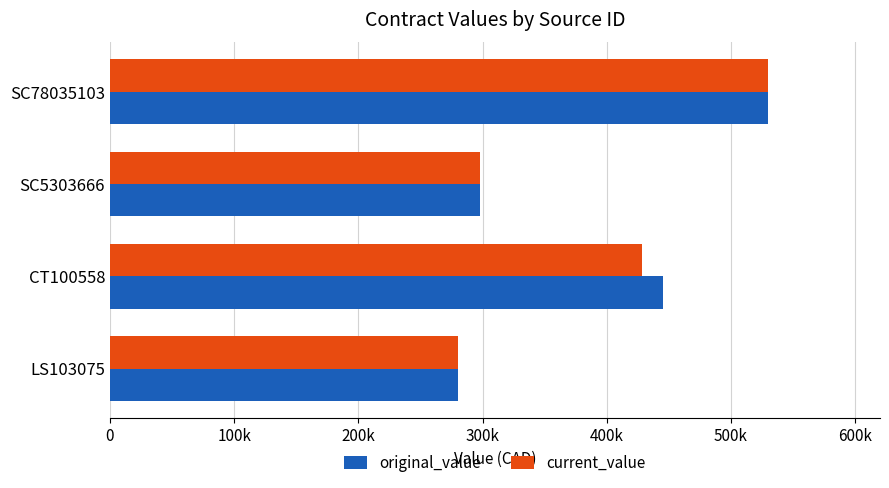

How many bars are there in each group?

2